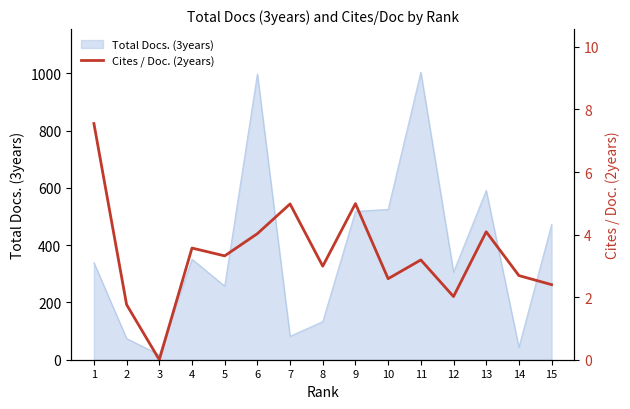

How many points are lower than both their immediate neighbors (excluding endpoints)?

5